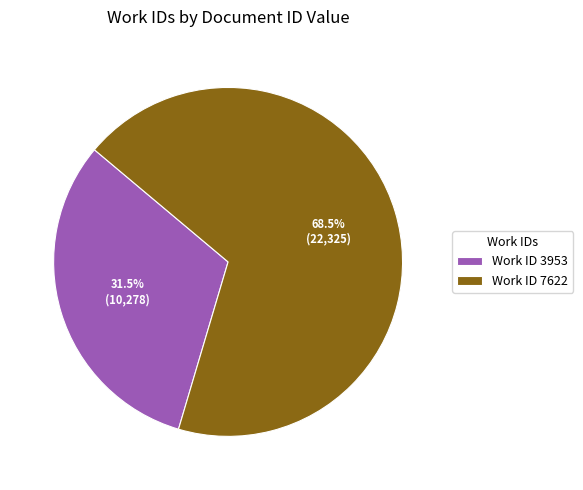

Combined, what portion of the pie is Work ID 3953 and Work ID 7622?

100.0%